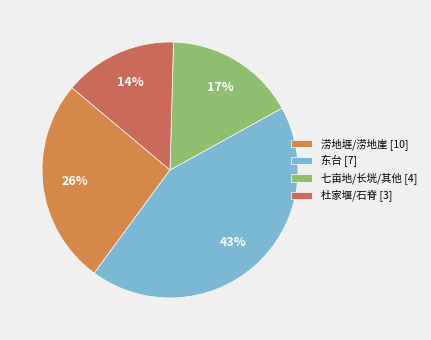

How many slices are in this pie chart?

4